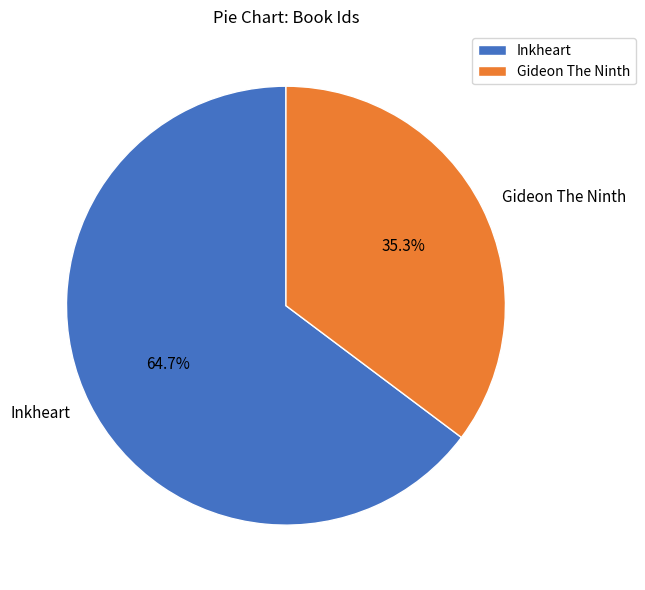

Which slice represents more than half of the pie?

Inkheart